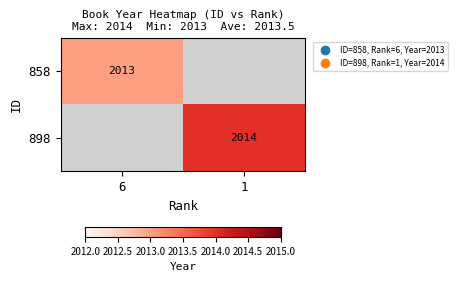

Is it true that 858 equals 2013 at 6?

True